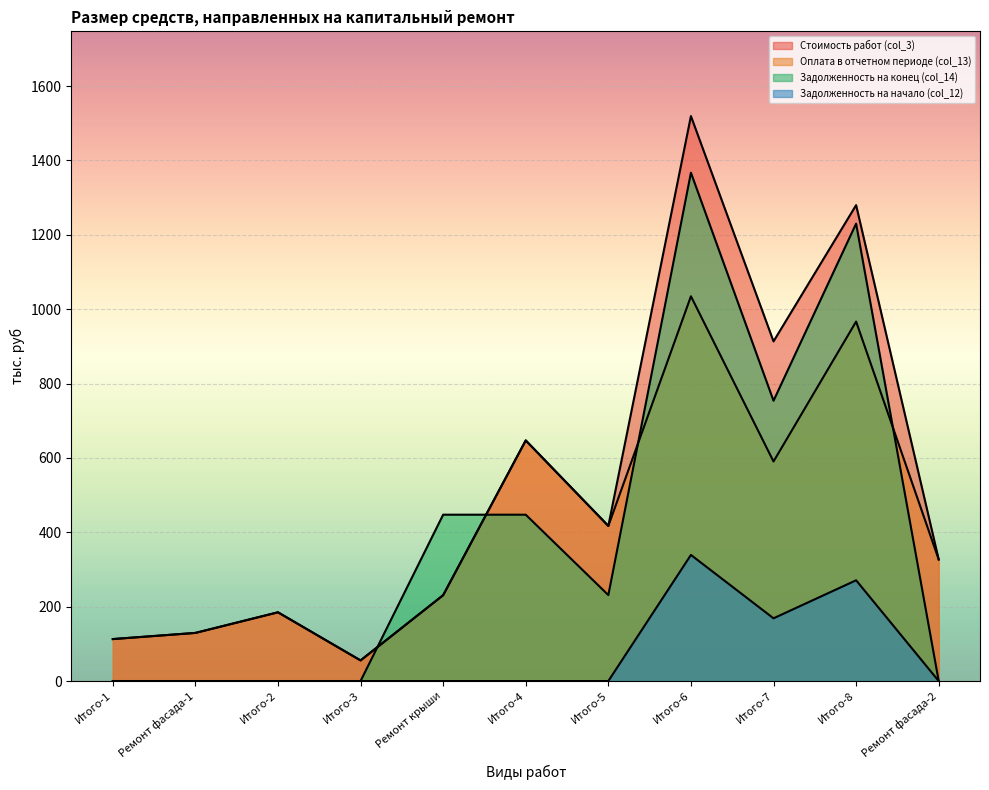

Between Итого-1 and Итого-6, which series saw the biggest shift?

Стоимость работ (col_3)